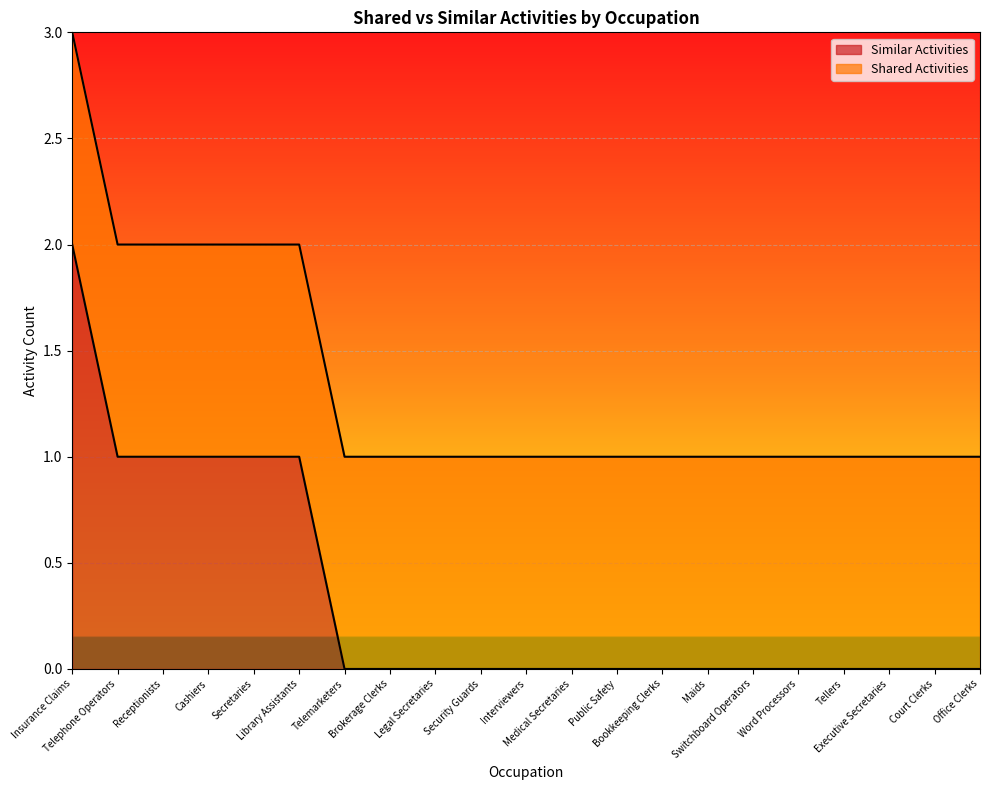

What is the label of the 4th point from the left?

Cashiers